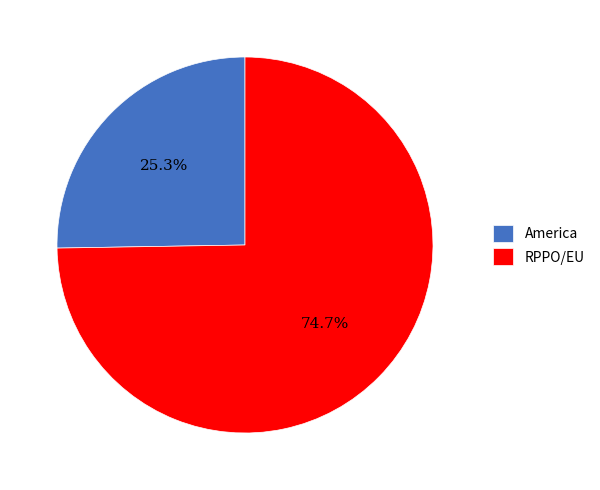

What portion of the pie excludes RPPO/EU?

25.3%